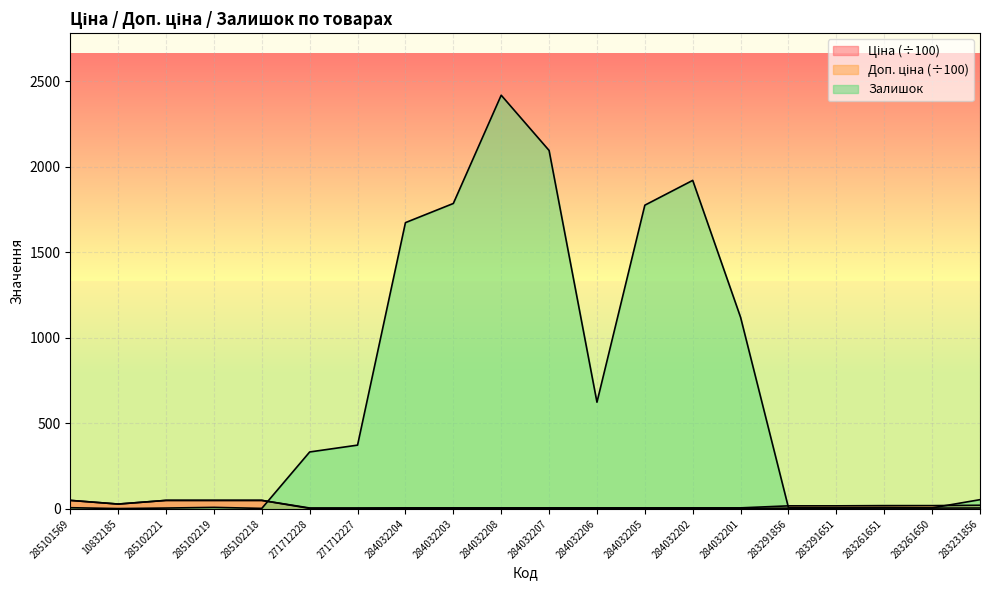

What is the lowest value of the Доп. ціна series?

5.4